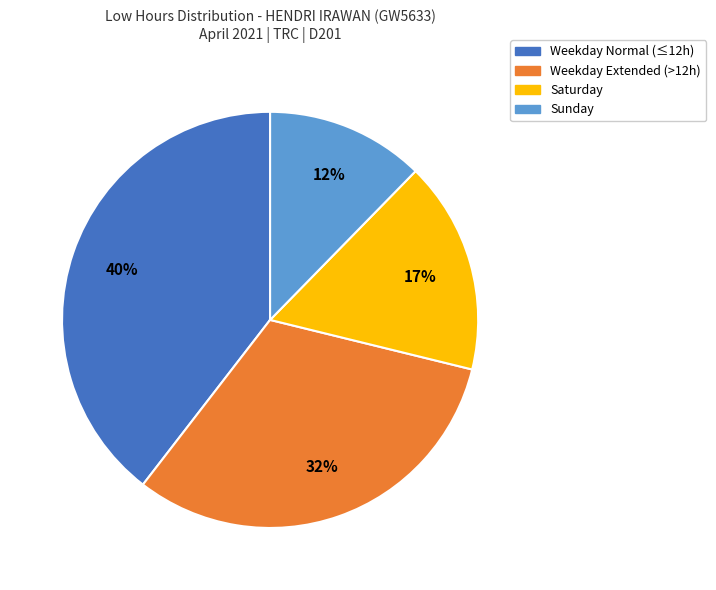

Is there a majority slice in this chart?

No